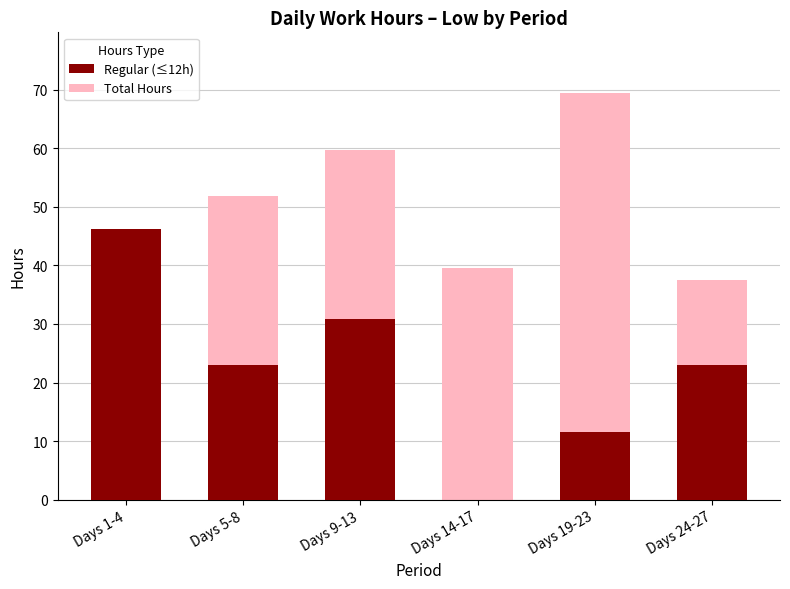

Reading right to left, what are all the values shown in this chart?

Regular (≤12h): Days 24-27=23.0	Days 19-23=11.5	Days 14-17=0.0	Days 9-13=30.8	Days 5-8=23.1	Days 1-4=46.2
Total Hours: Days 24-27=37.4	Days 19-23=69.4	Days 14-17=39.5	Days 9-13=59.7	Days 5-8=51.9	Days 1-4=46.2